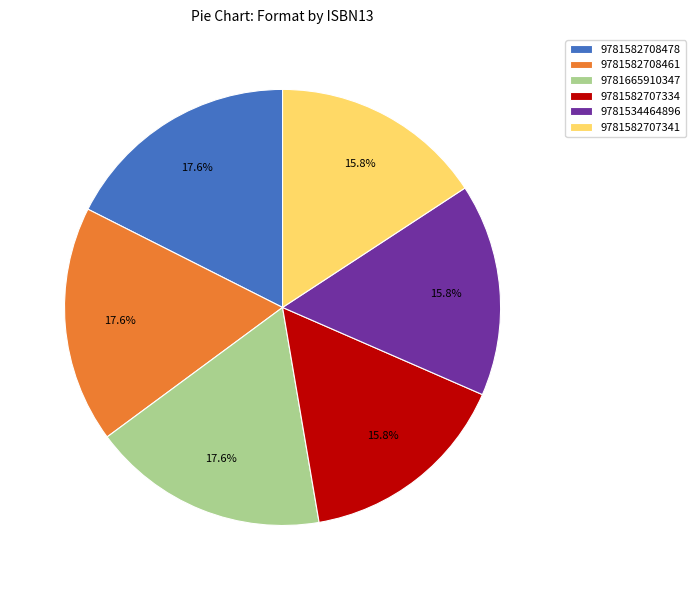

How many segments does this pie chart have?

6